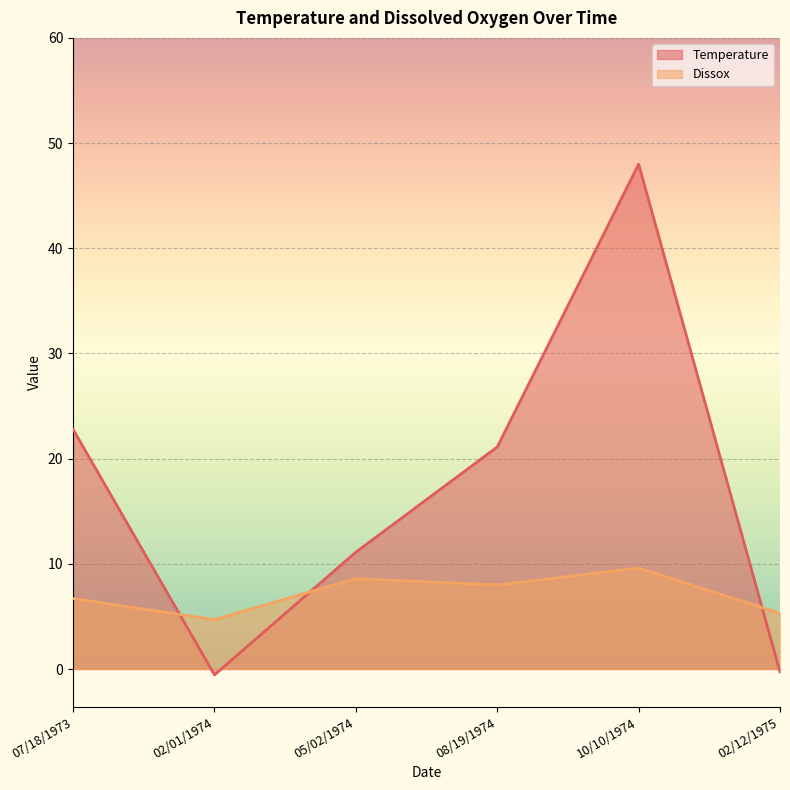

What are all the series names shown in the legend?

Temperature, Dissox